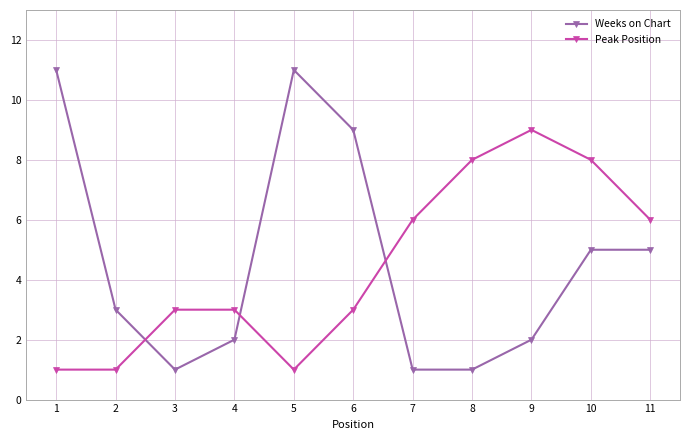

Reading left to right, extract all data points from this chart.

Weeks on Chart: 1=11	2=3	3=1	4=2	5=11	6=9	7=1	8=1	9=2	10=5	11=5
Peak Position: 1=1	2=1	3=3	4=3	5=1	6=3	7=6	8=8	9=9	10=8	11=6